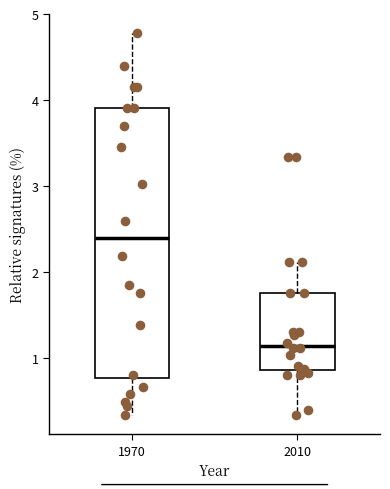

Reading left to right, transcribe this box plot: for each box, give where its median line is, the range the box spans, and where its two whiskers end, as read against the y-axis. The values are not printed on the chart, so give them approximately, as read against the axis.

1970: median 2.4, box 0.8 to 3.9, whiskers 0.3 to 4.8
2010: median 1.1, box 0.9 to 1.8, whiskers 0.3 to 2.1